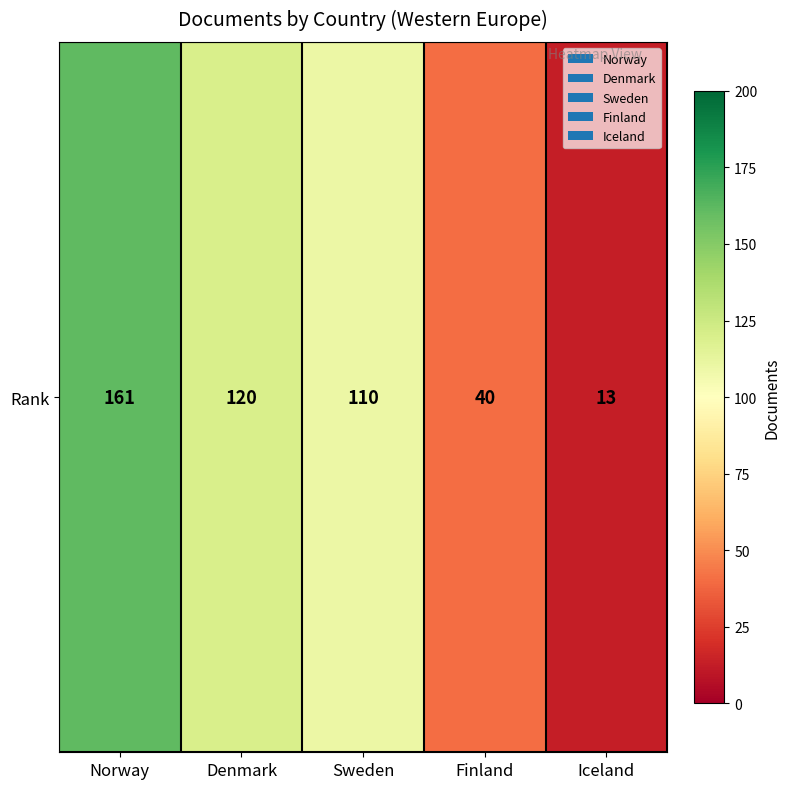

Which category has the highest value across all series?

Norway